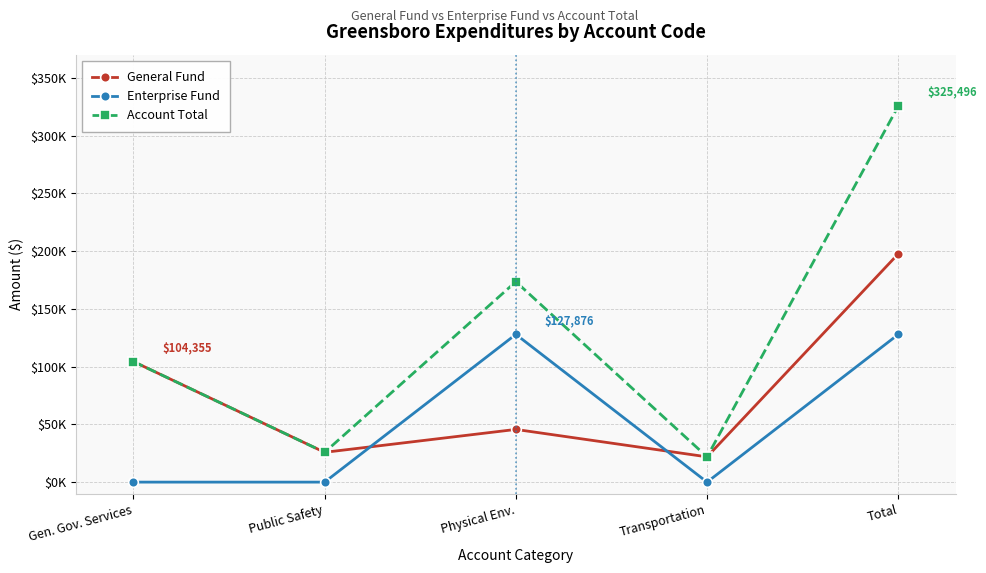

What is the label of the 5th point from the left?

Total